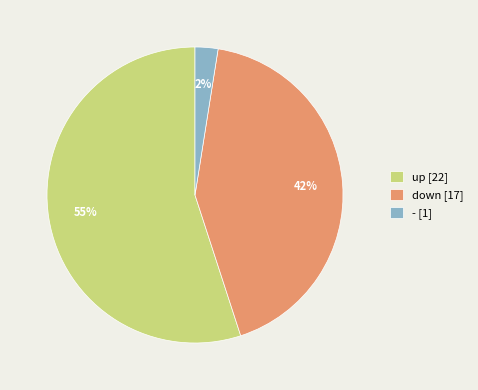

What is the majority slice?

up